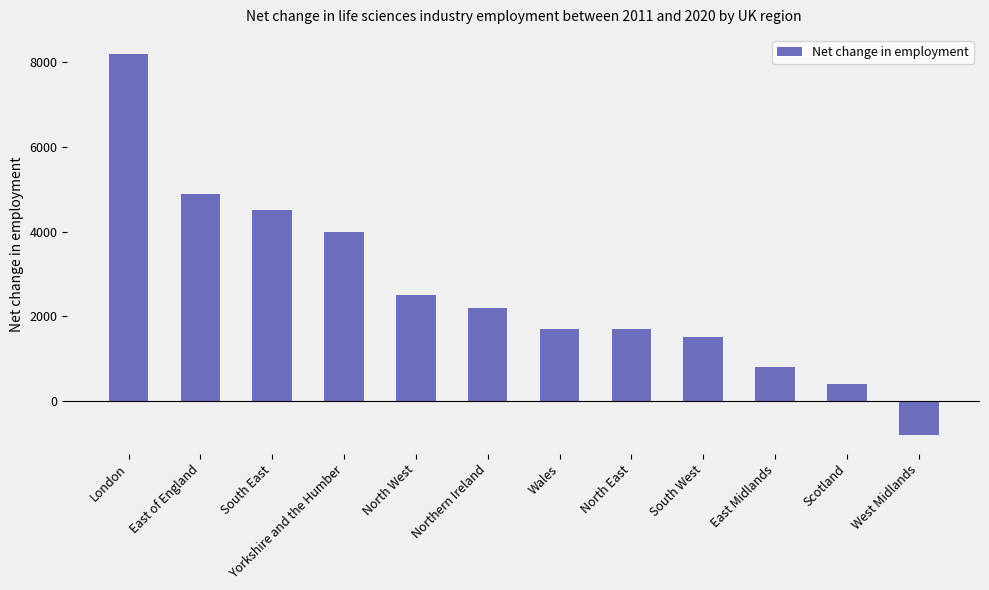

What is the approximate value at Wales?

1700